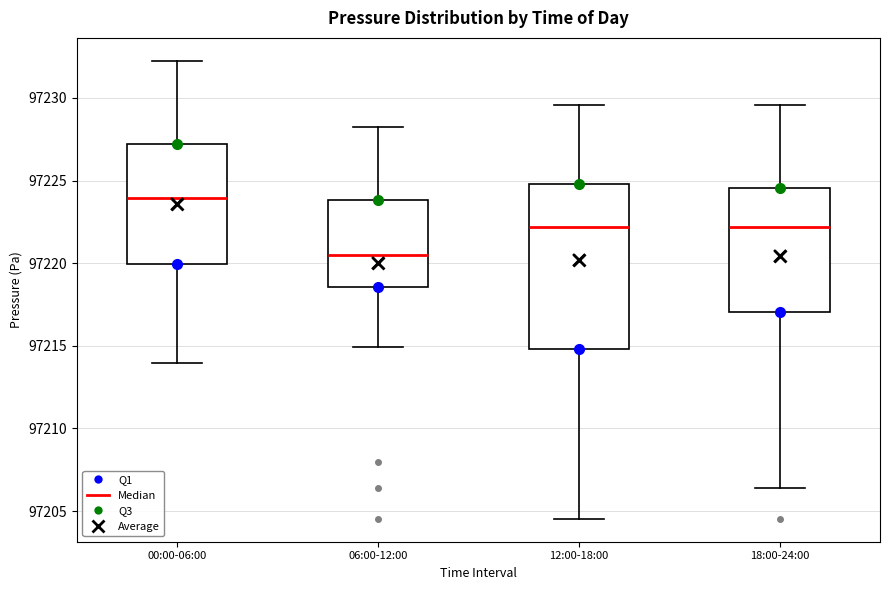

Which box is the tallest, from its lower edge to its upper edge?

12:00-18:00